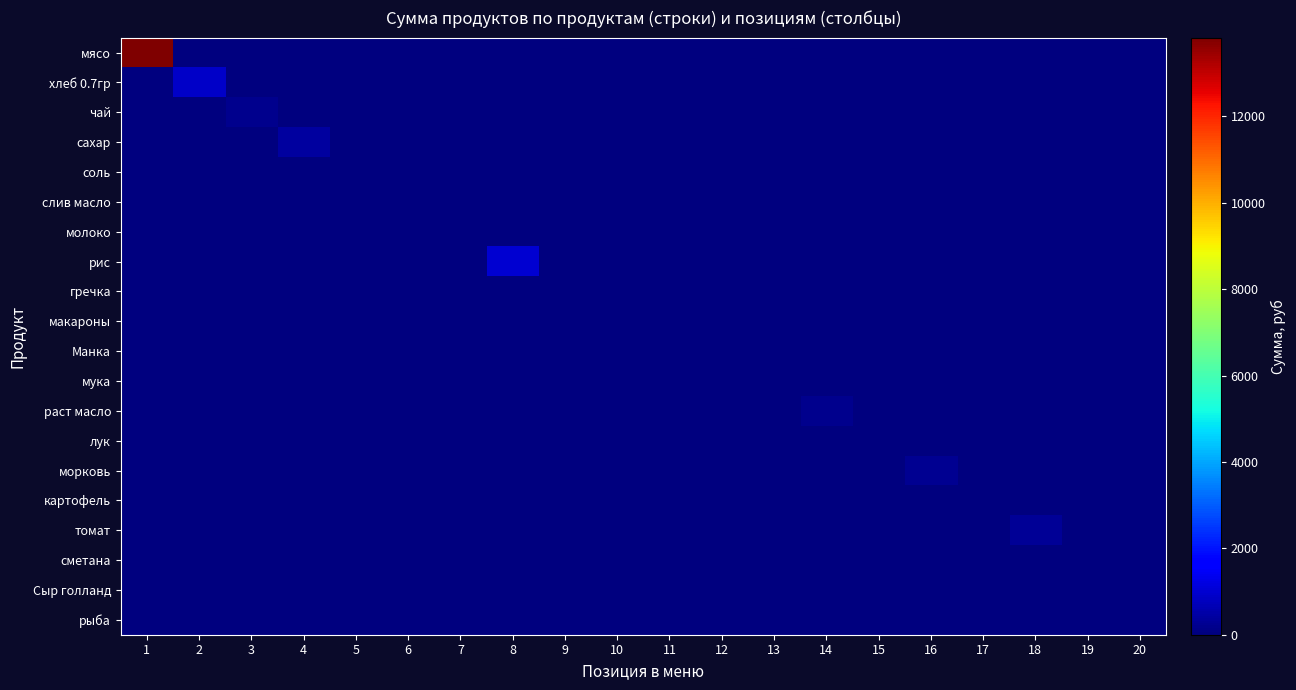

Between 4 and 9, which series saw the biggest shift?

сахар